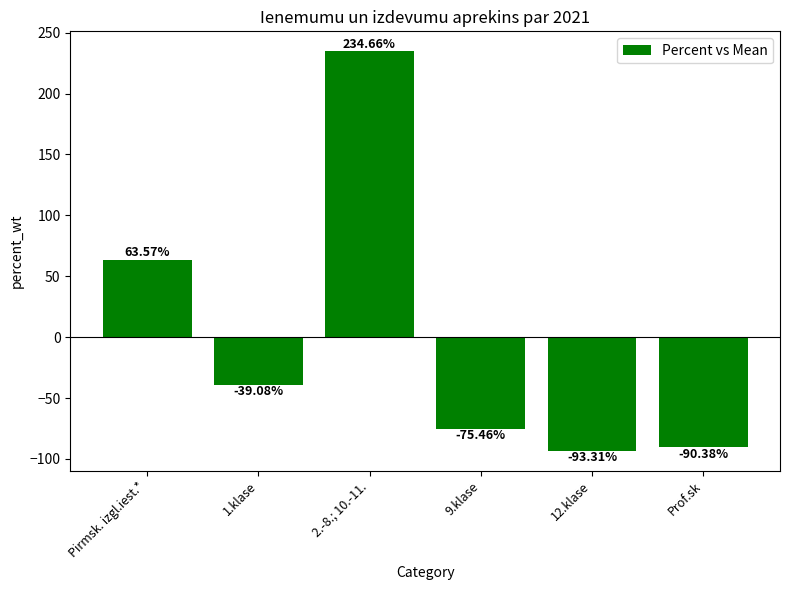

Which label corresponds to the smallest value in the chart?

12.klase